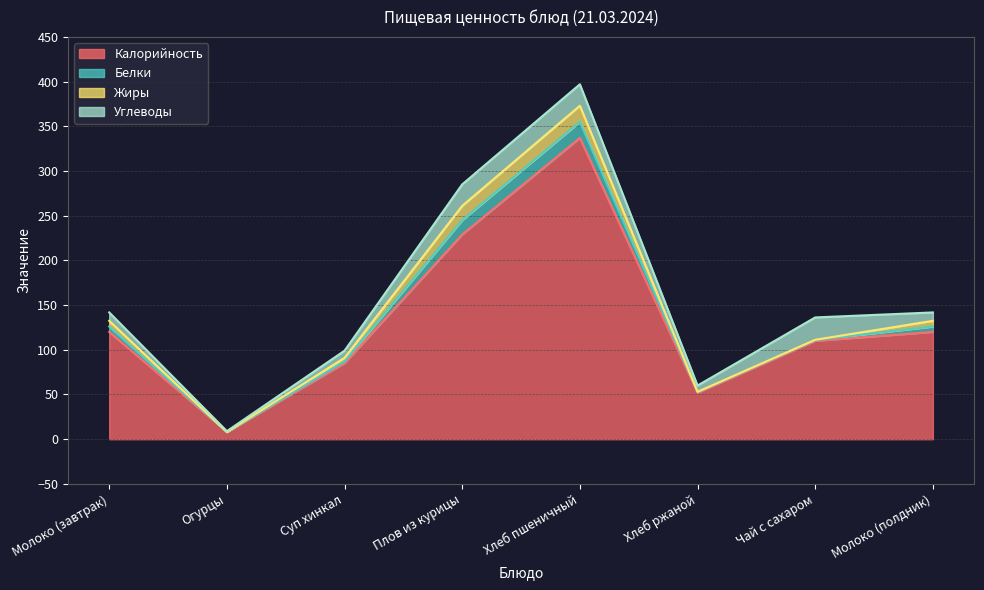

The Белки series shows 1.0 at Чай с сахаром. True or false?

True